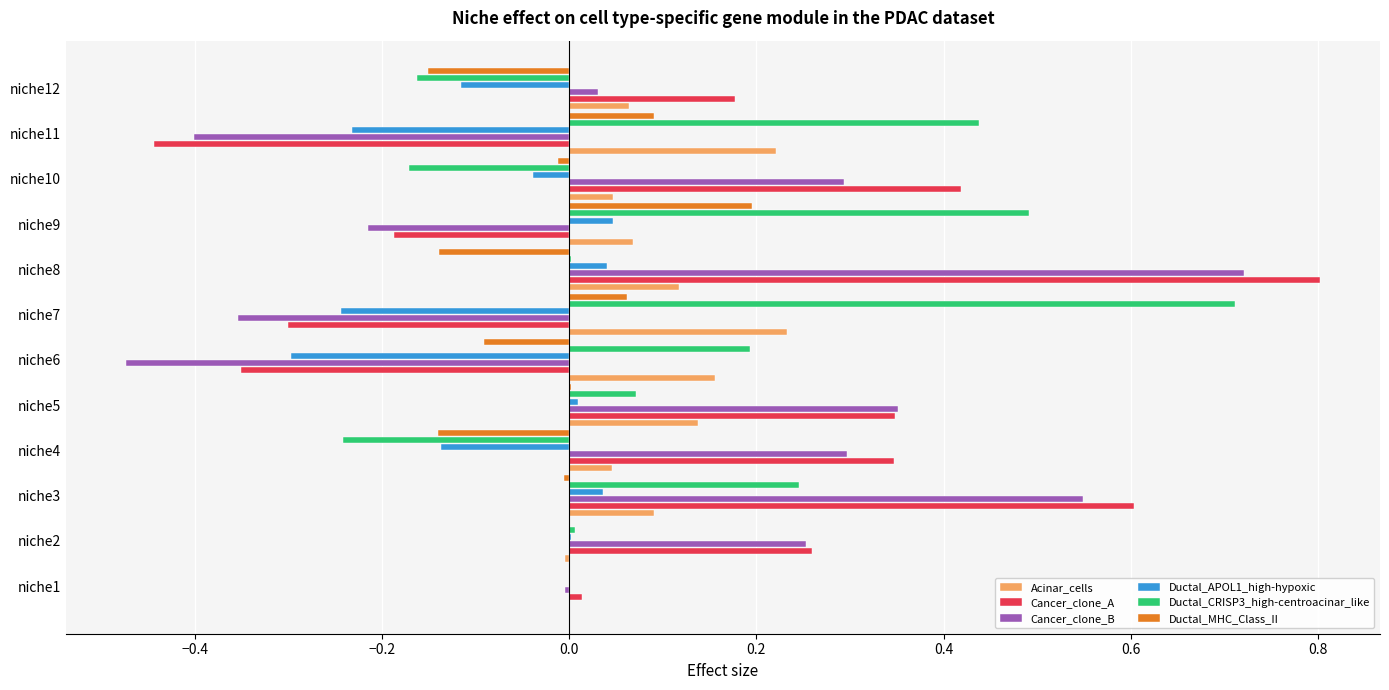

Is it true that Ductal_CRISP3_high-centroacinar_like equals 0.4 at niche3?

False